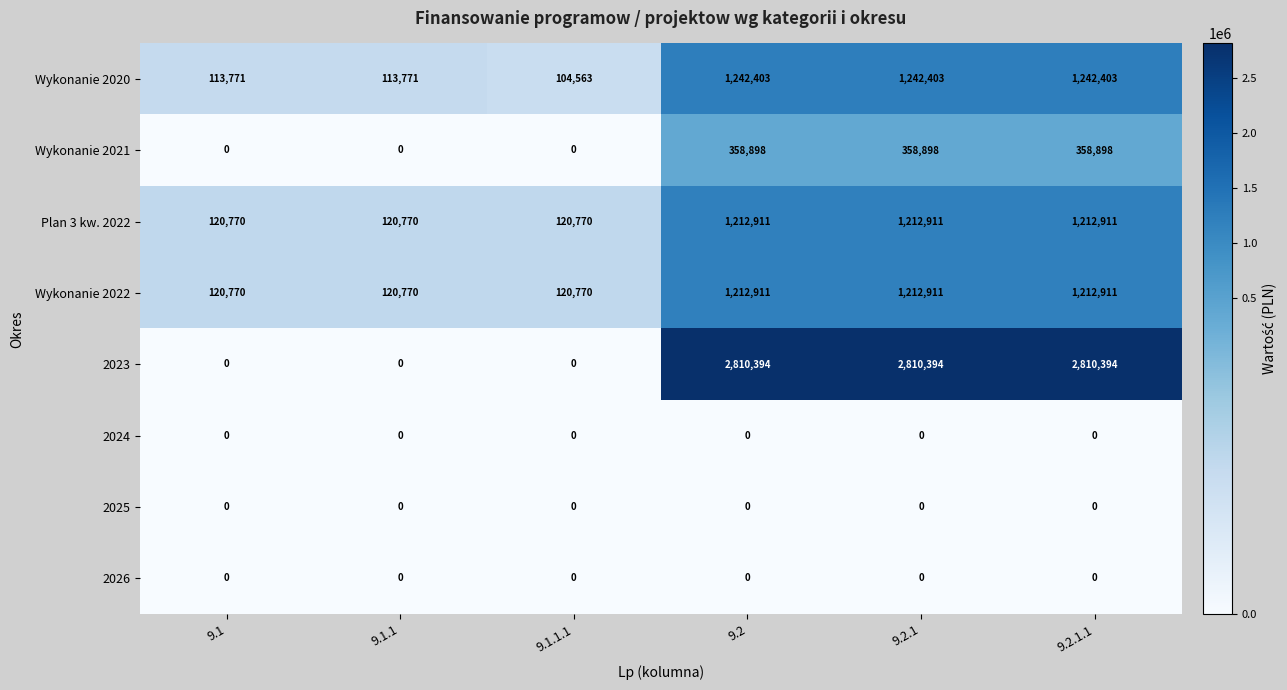

Which series has the widest spread of values?

2023